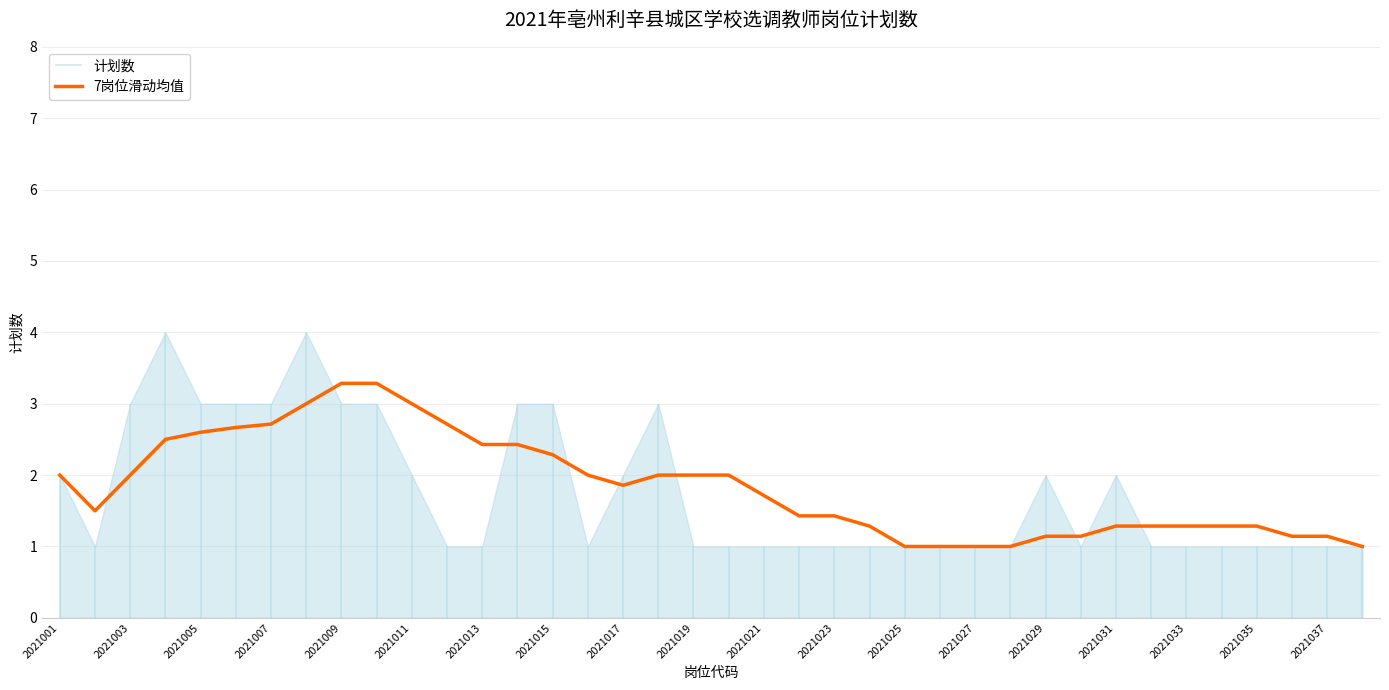

What is the sum of all values?

70.1